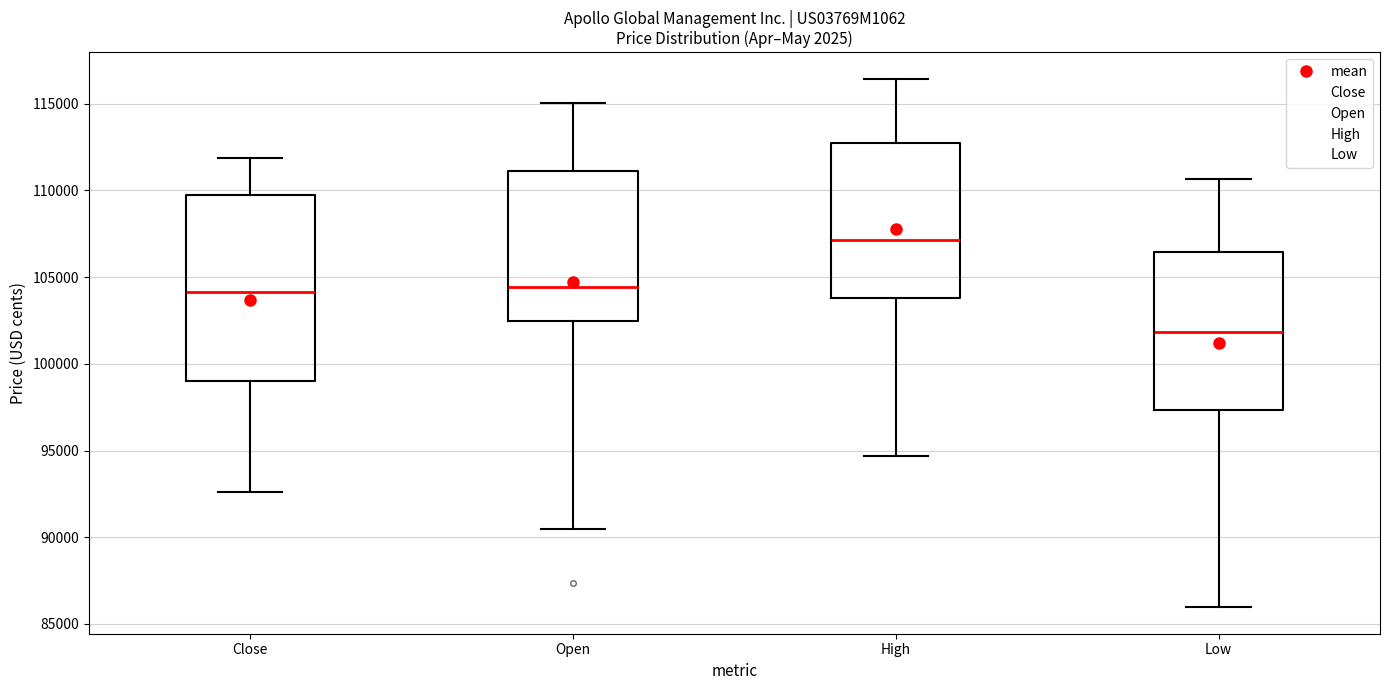

Which box is the tallest, from its lower edge to its upper edge?

Close